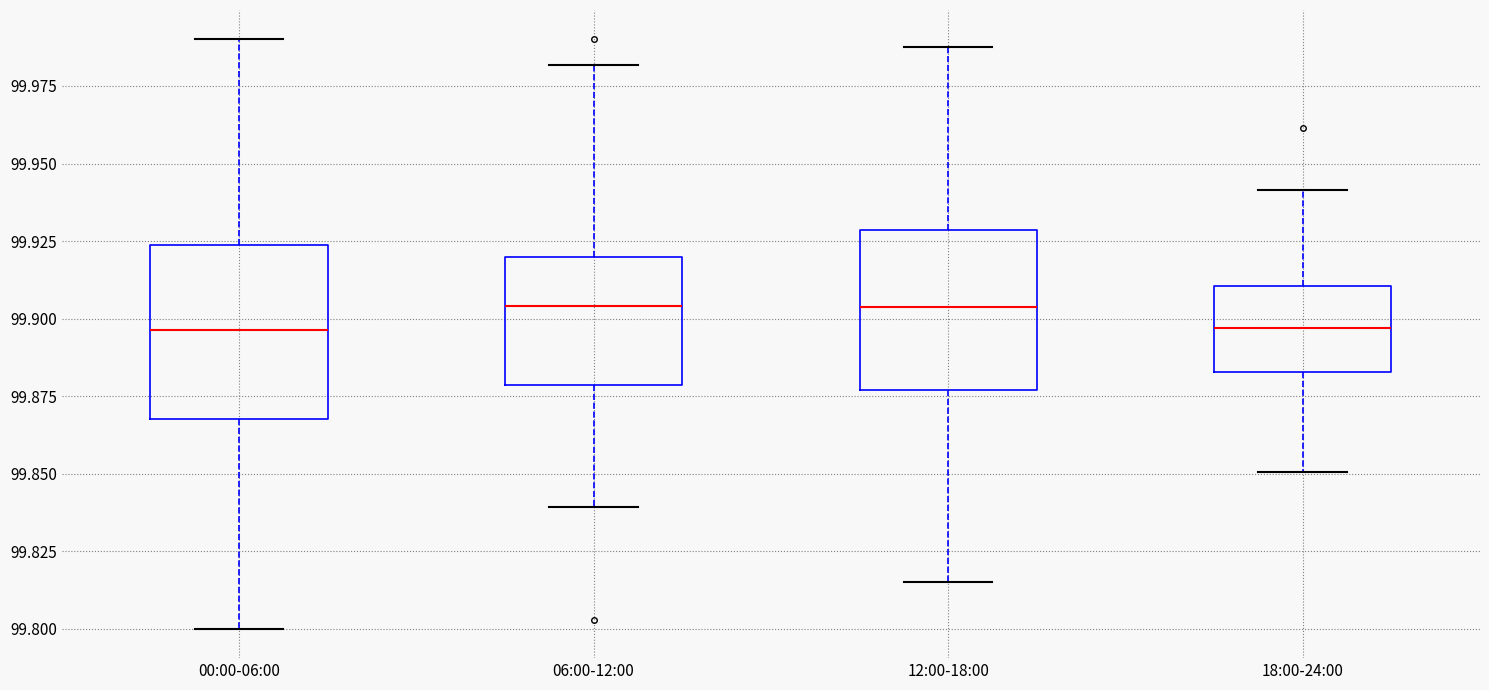

Reading left to right, transcribe this box plot: for each box, give where its median line is, the range the box spans, and where its two whiskers end, as read against the y-axis. The values are not printed on the chart, so give them approximately, as read against the axis.

00:00-06:00: median 99.895, box 99.870 to 99.925, whiskers 99.800 to 99.990
06:00-12:00: median 99.905, box 99.880 to 99.920, whiskers 99.840 to 99.980
12:00-18:00: median 99.905, box 99.875 to 99.930, whiskers 99.815 to 99.990
18:00-24:00: median 99.895, box 99.885 to 99.910, whiskers 99.850 to 99.940